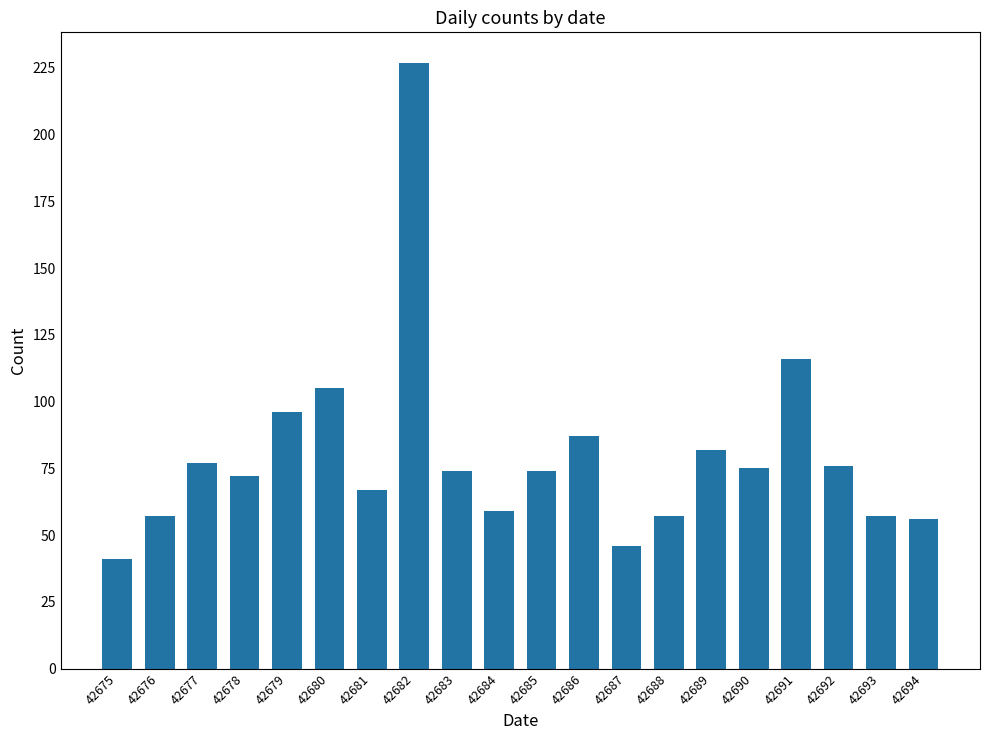

Are the bars grouped side by side (vs. stacked)?

No